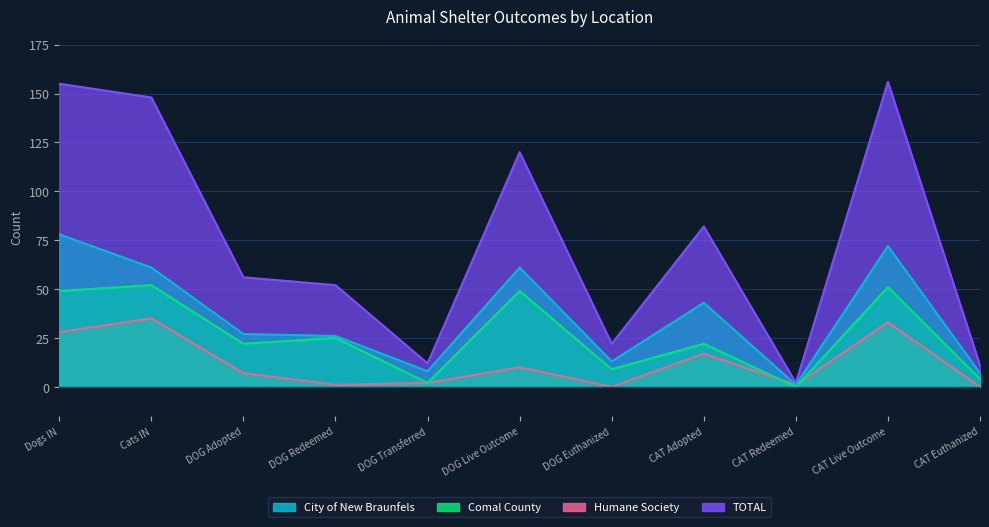

What is the difference between the second highest and second lowest values in the Comal County series?

49